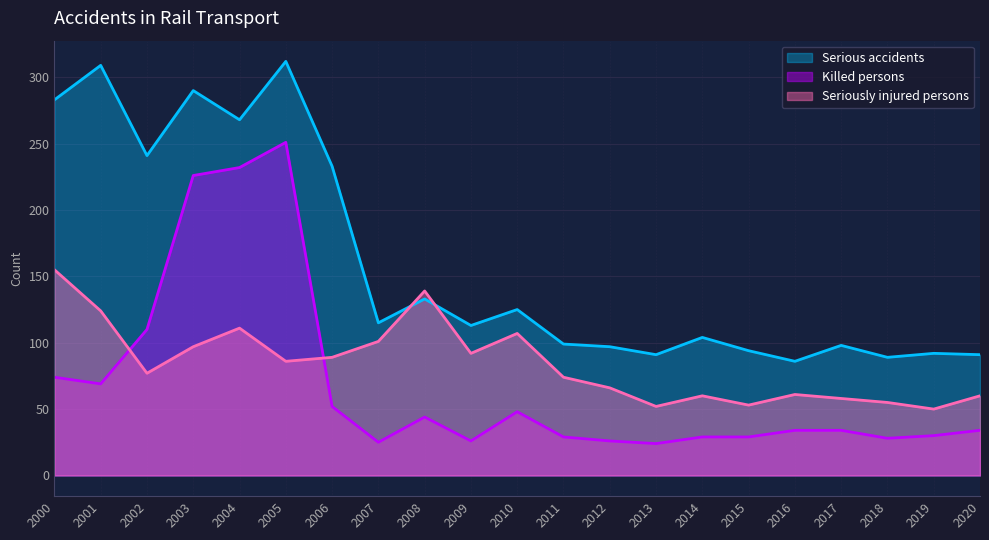

What is the sum of the Serious accidents values at 2000 and 2010?

408